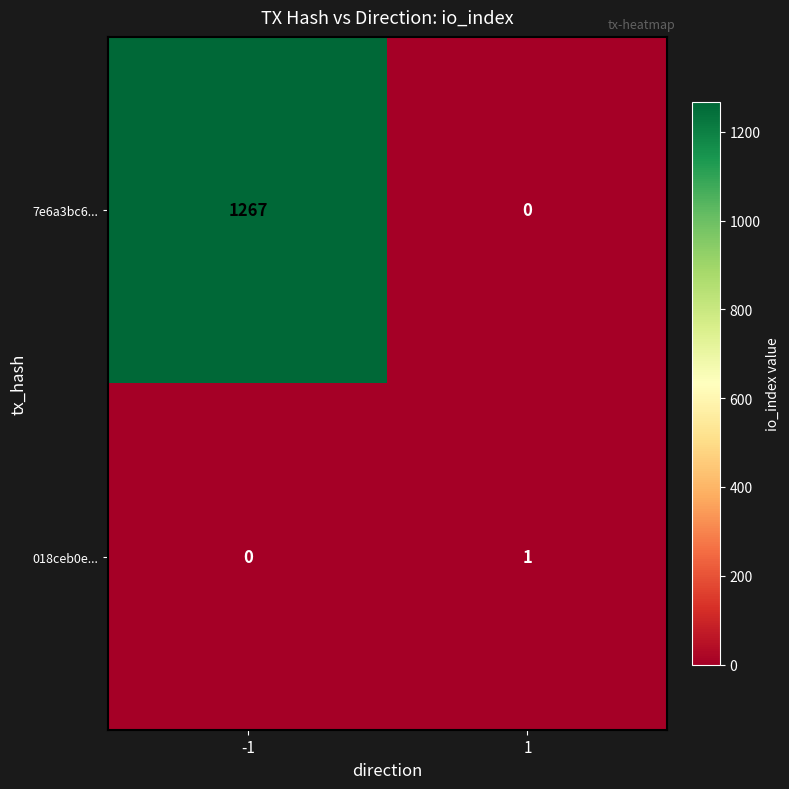

Which series has the largest total across all categories?

7e6a3bc6...